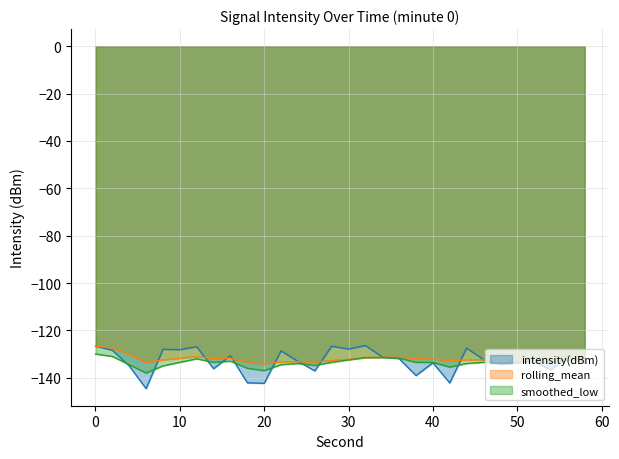

True or false: intensity(dBm) has more than 2 interior local peaks.

True